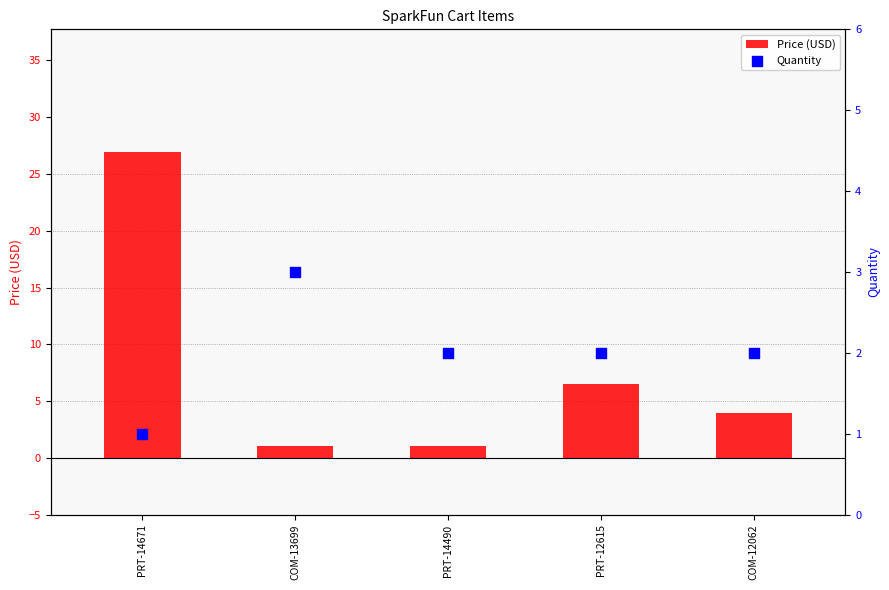

Which series contains the lowest Y value?

Quantity